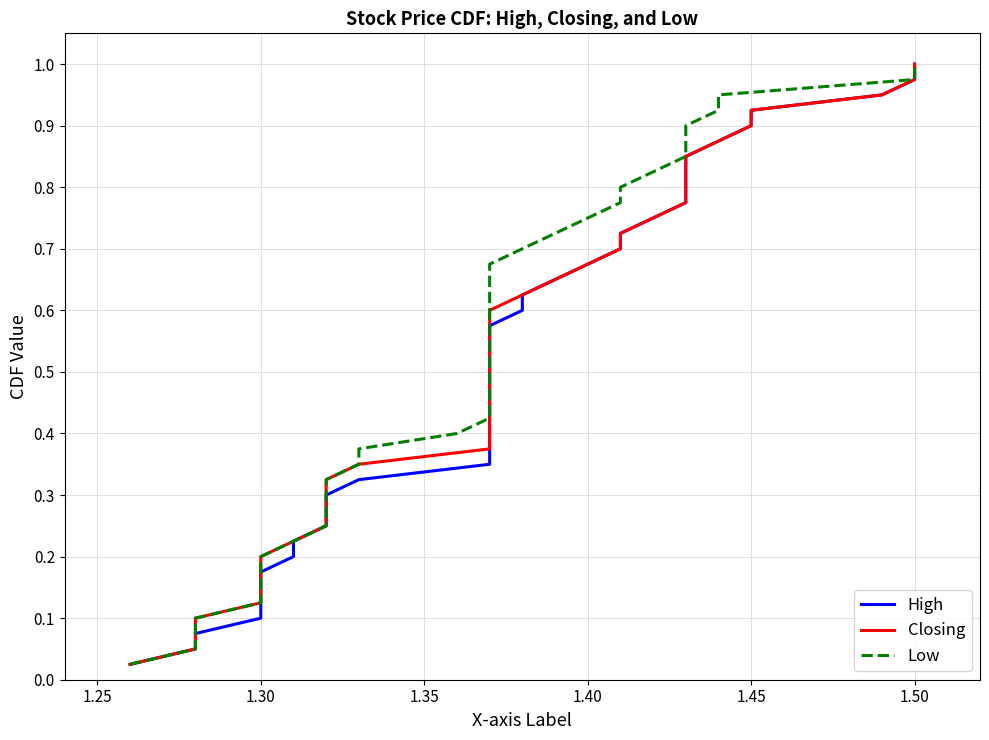

Does the chart display data point markers on the line(s)?

No